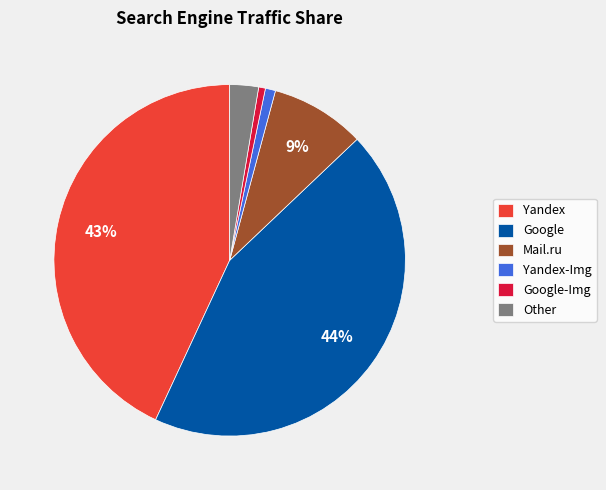

Which slice is the largest?

Google